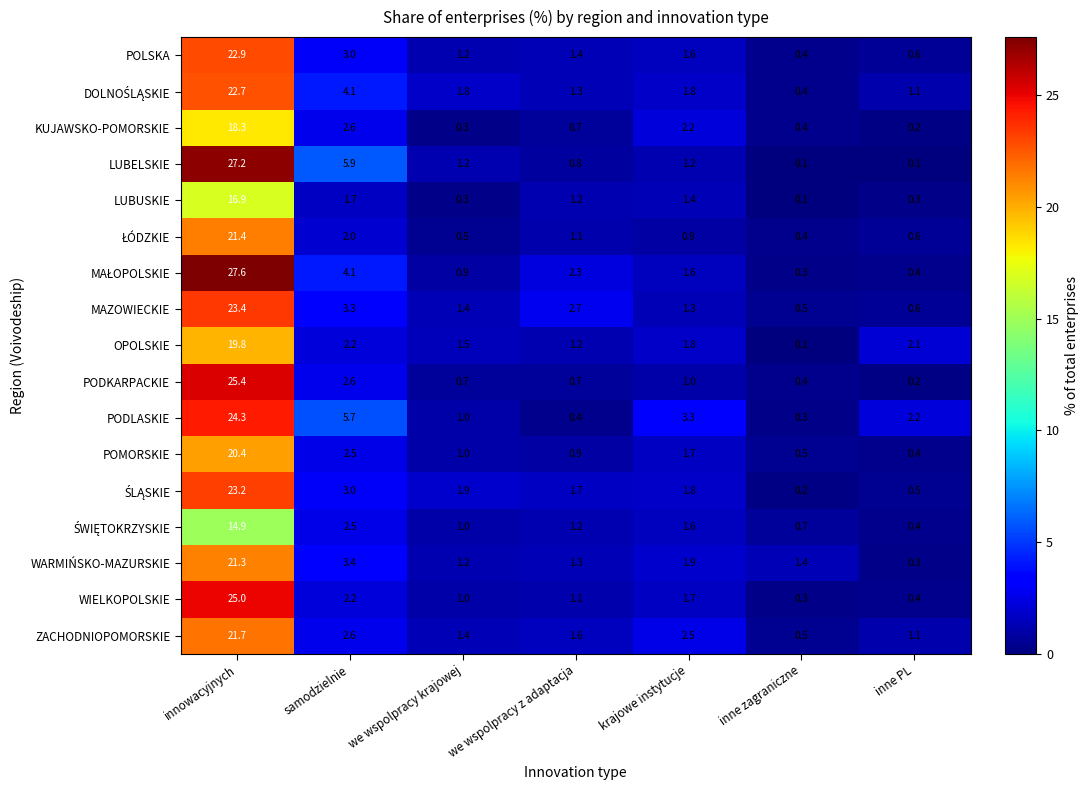

List the labels in order of POMORSKIE value, smallest first.

inne PL, inne zagraniczne, we wspolpracy z adaptacja, we wspolpracy krajowej, krajowe instytucje, samodzielnie, innowacyjnych